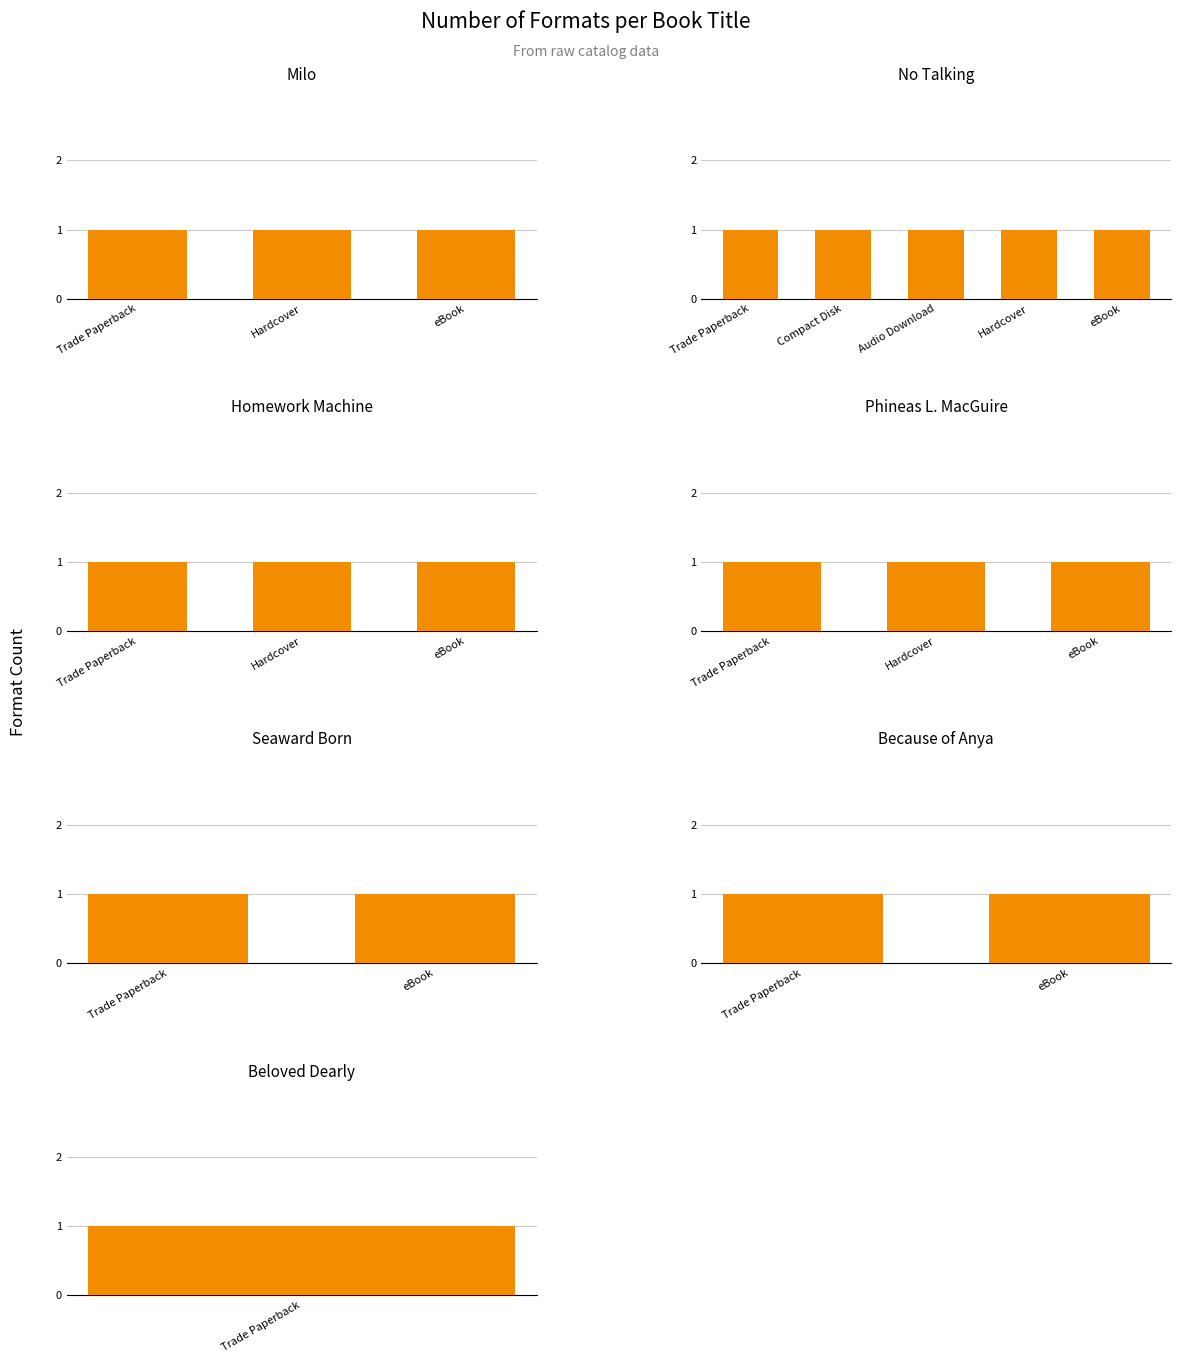

Reading left to right, list all the values displayed in this chart.

3	5	3	3	2	2	1